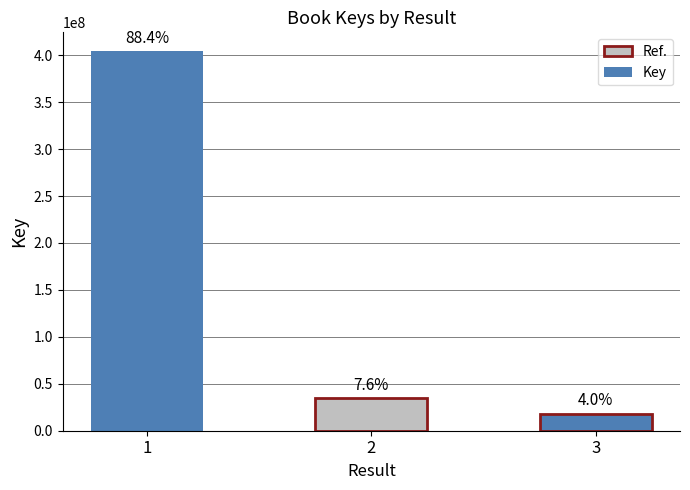

List the labels in order of value, largest first.

1, 2, 3